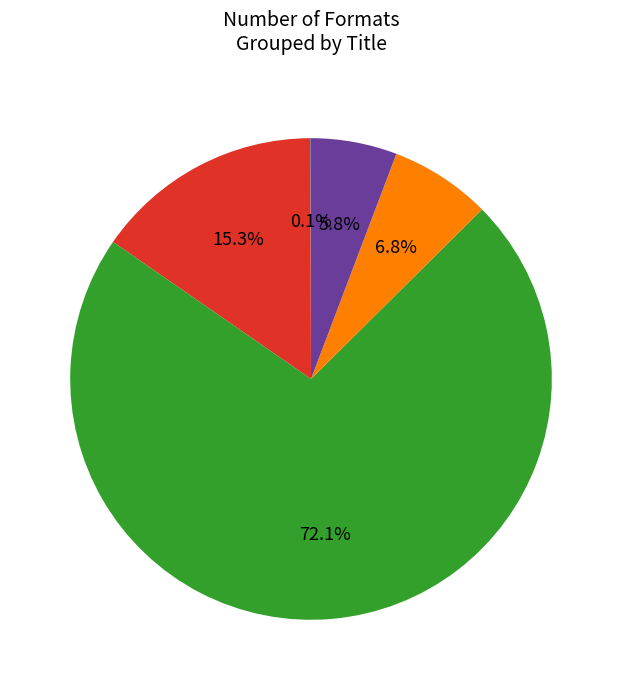

Is there a majority slice in this chart?

Yes